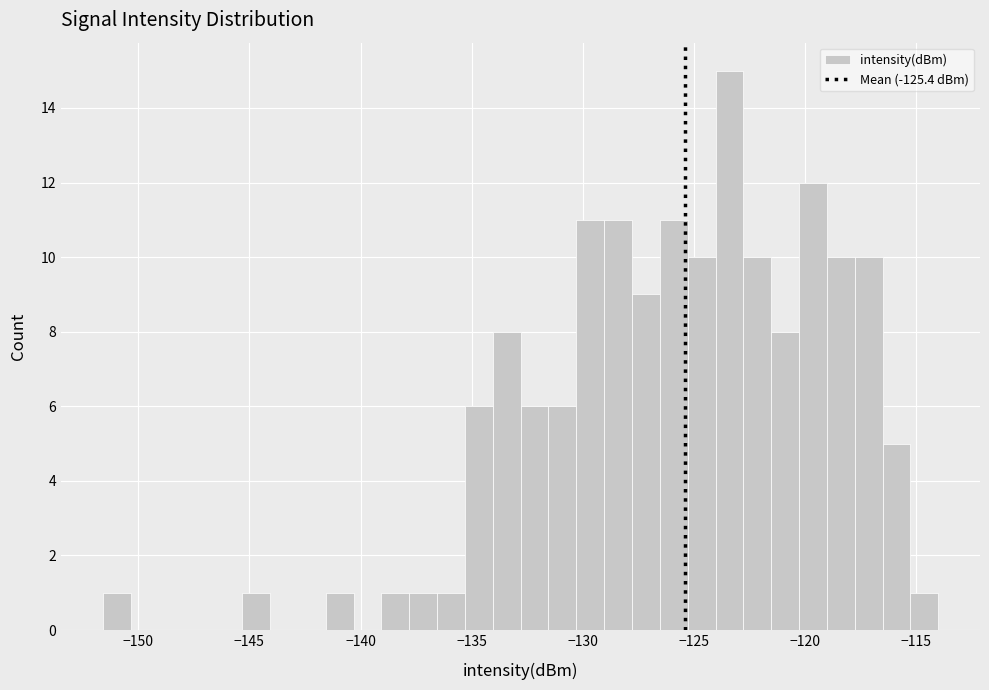

Read against the x-axis, roughly where is the centre of the tallest bar?

-123.5